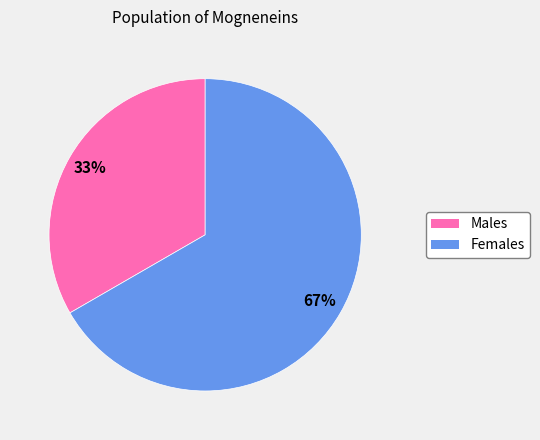

Is there any slice that represents more than half of the pie?

Yes